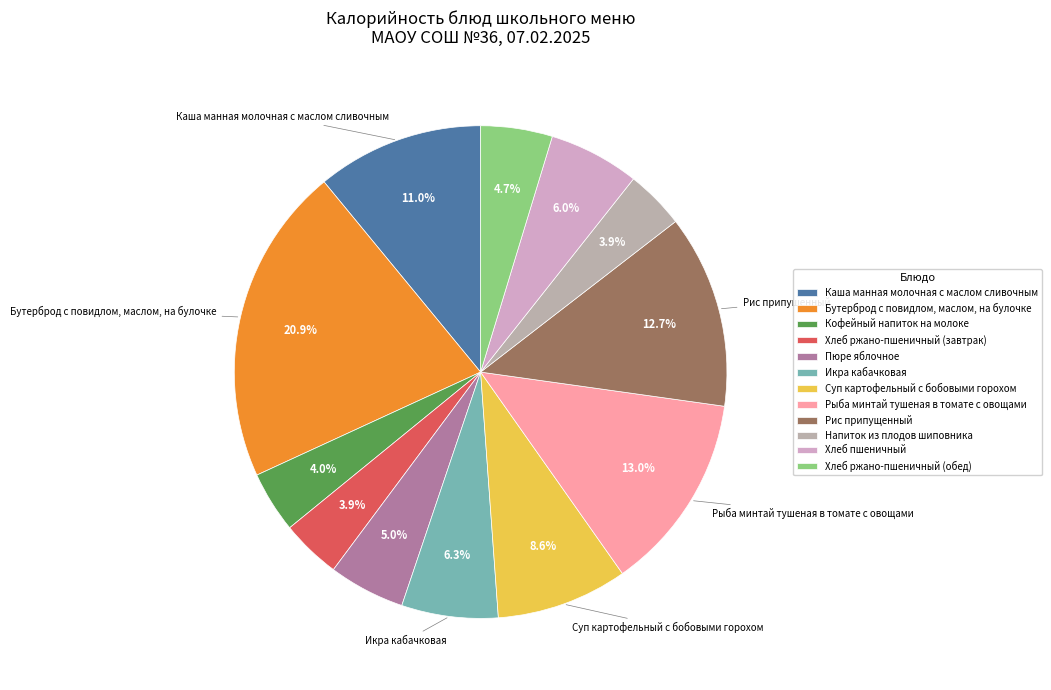

Between Кофейный напиток на молоке and Бутерброд с повидлом, маслом, на булочке, which is larger?

Бутерброд с повидлом, маслом, на булочке